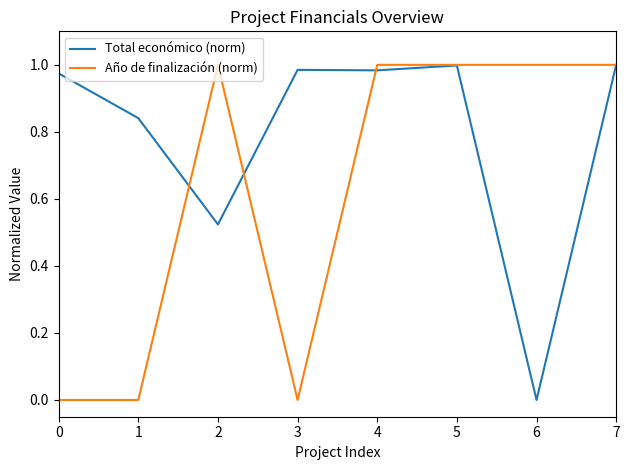

True or false: Total económico (norm) has a value of 1.3 at 1.

False